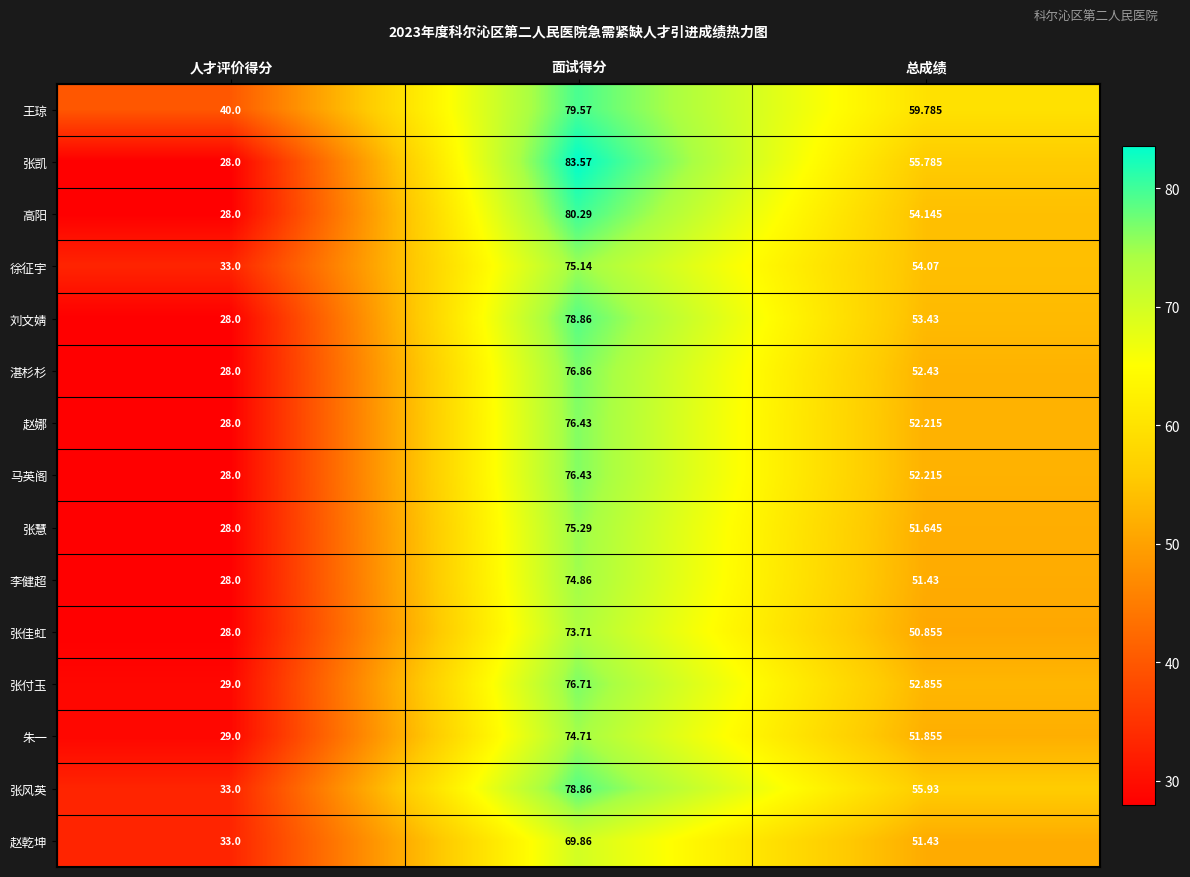

List the labels in order of 张慧 value, largest first.

面试得分, 总成绩, 人才评价得分